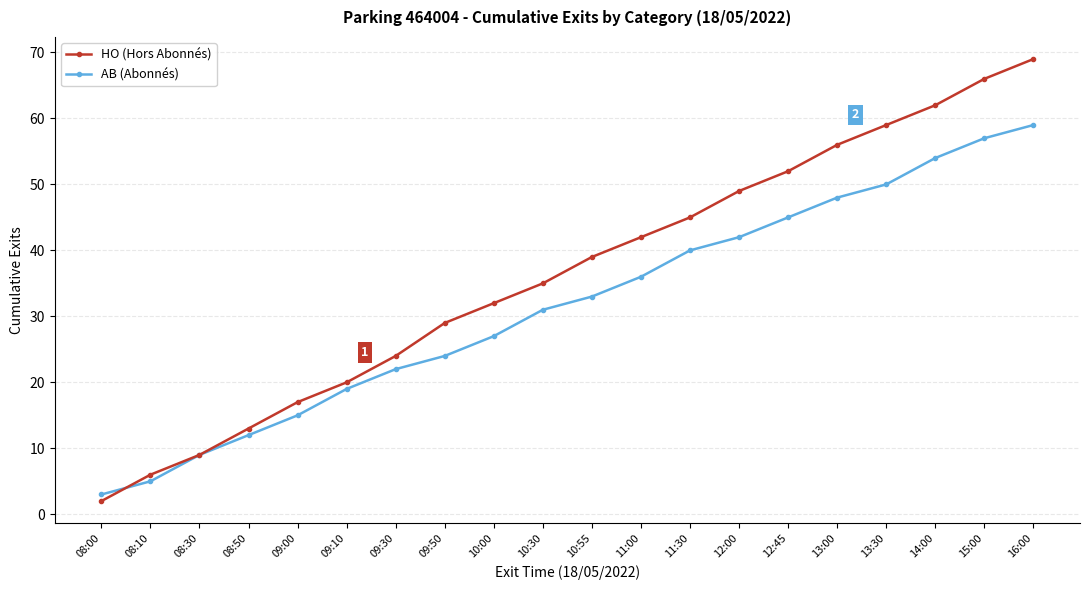

What is the highest value of the HO (Hors Abonnés) series?

69